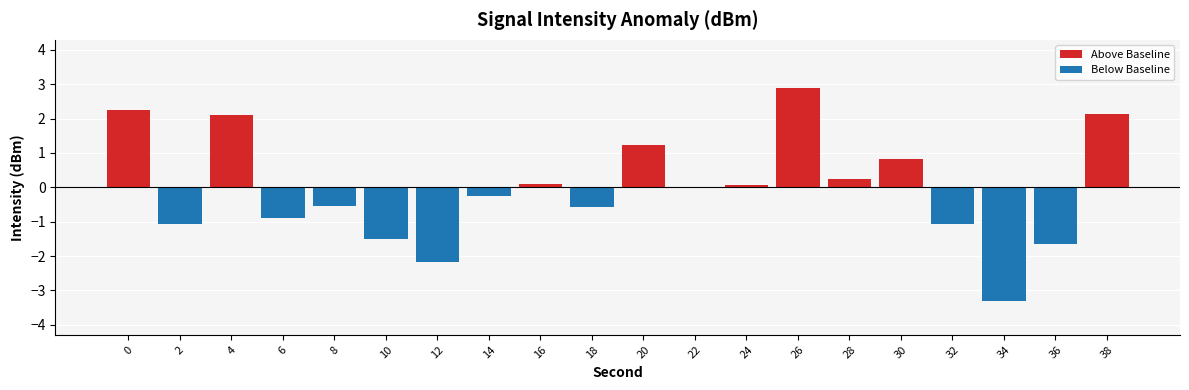

At which category is the sum across all series the highest?

26